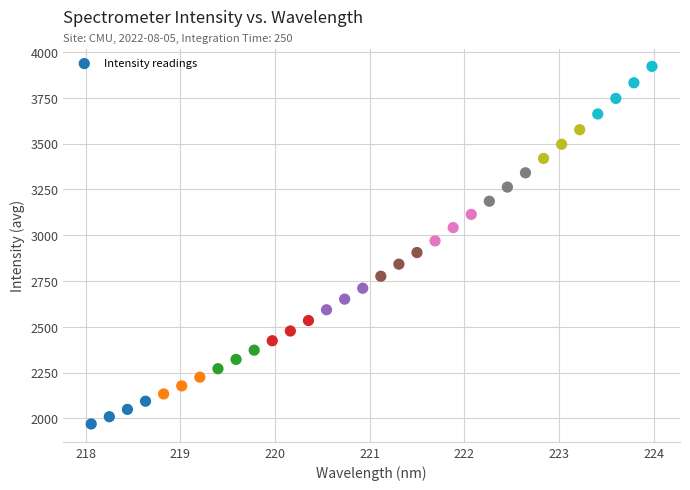

What is the range of Y values (max minus min)?

1951.4